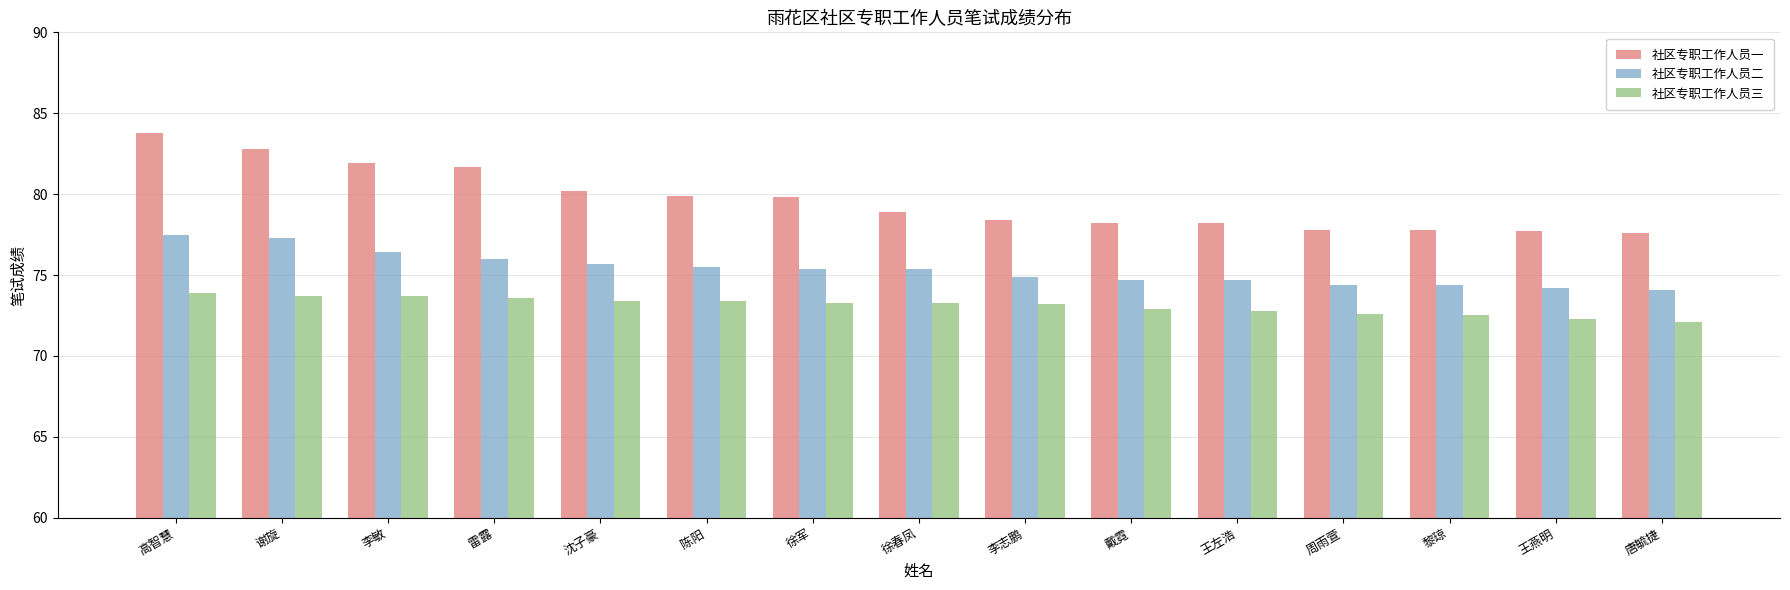

How many groups of bars are there?

15